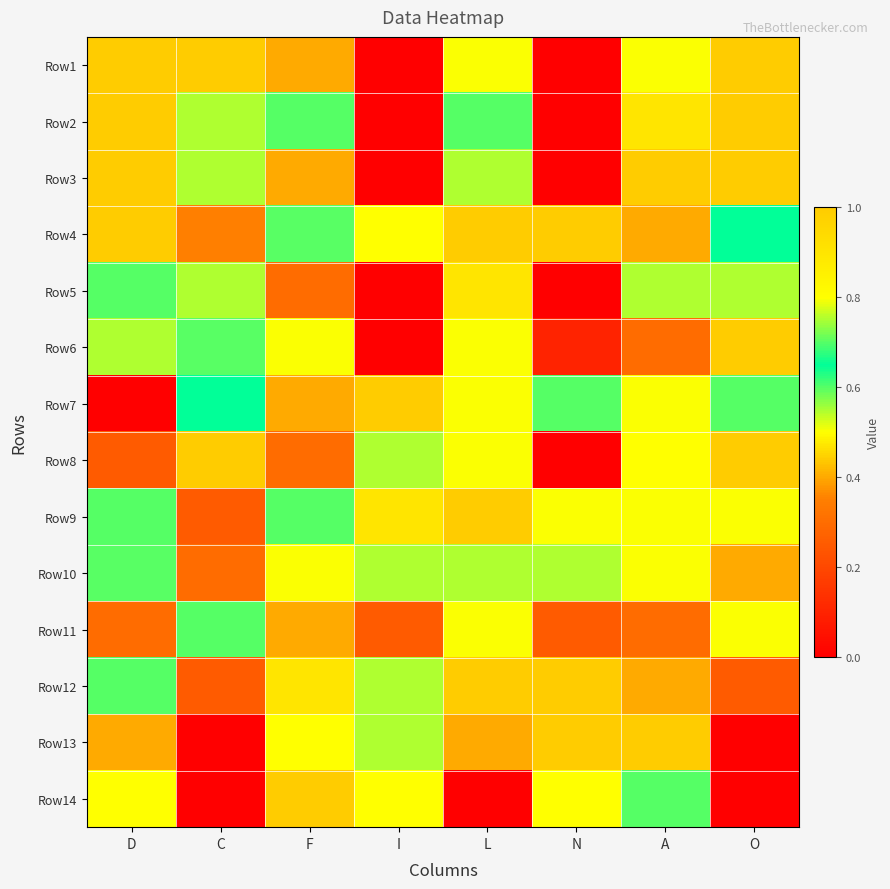

At which category is the sum across all series the highest?

D